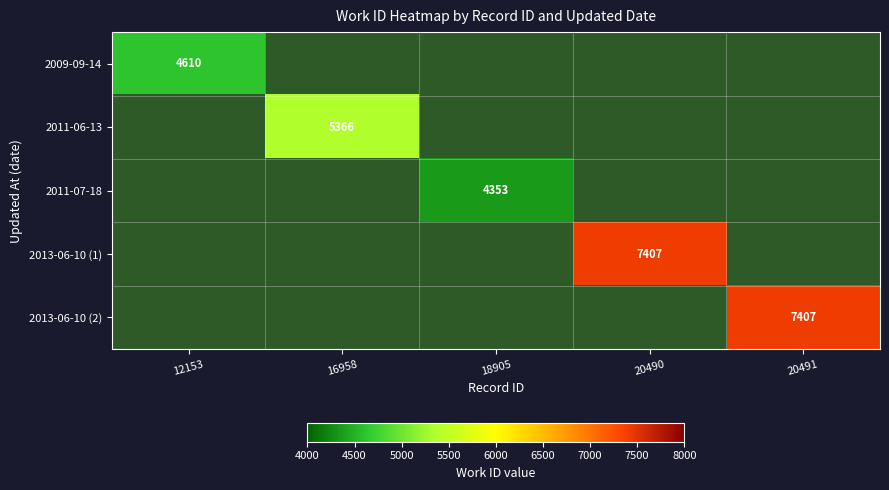

True or false: 2013-06-10 (1) has a value of 7407 at 20490.

True